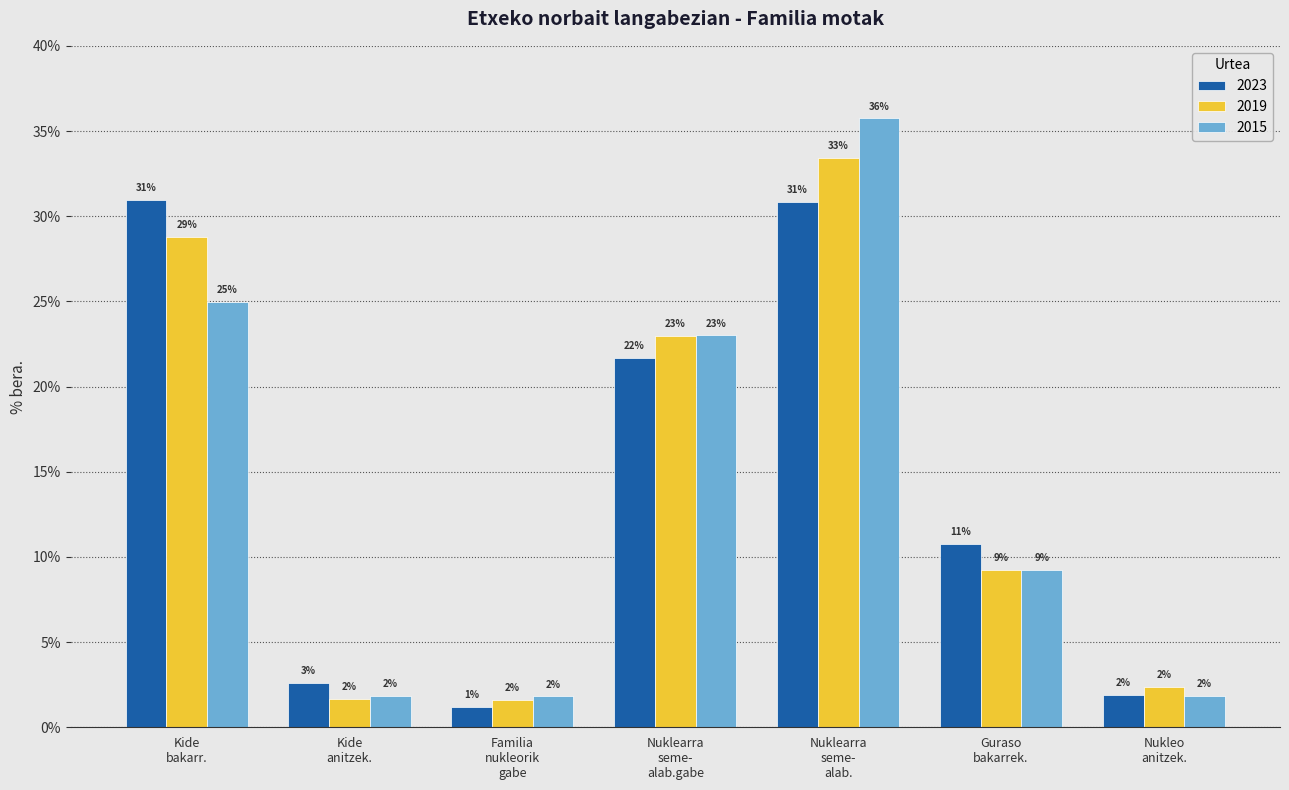

Reading left to right, extract all data points from this chart.

2023: 31.0	2.6	1.2	21.7	30.9	10.8	1.9
2019: 28.8	1.6	1.6	23.0	33.4	9.2	2.4
2015: 25.0	1.8	1.8	23.0	35.7	9.2	1.8